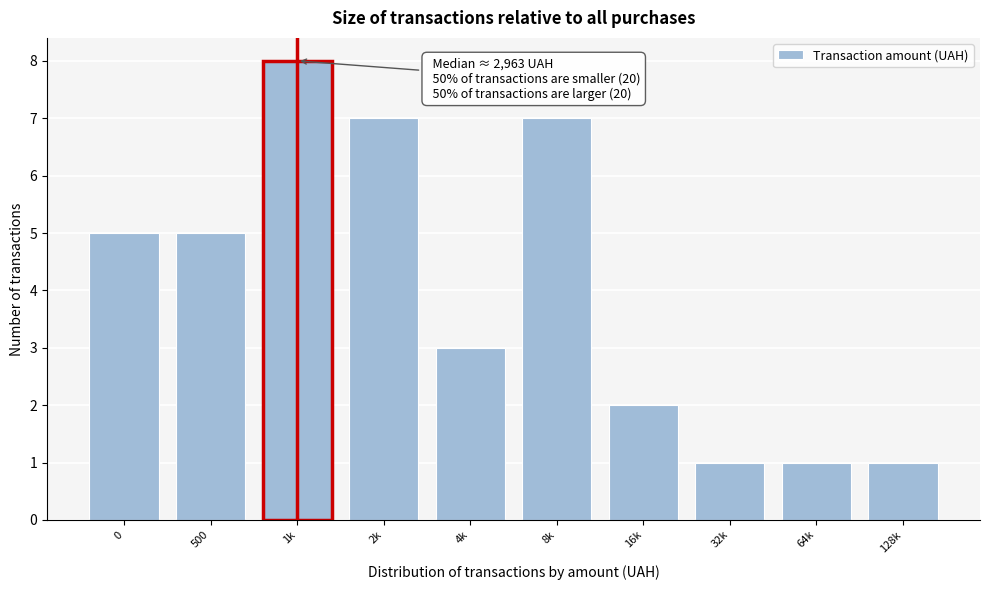

Reading left to right, what are all the values shown in this chart?

0=5	500=5	1k=8	2k=7	4k=3	8k=7	16k=2	32k=1	64k=1	128k=1